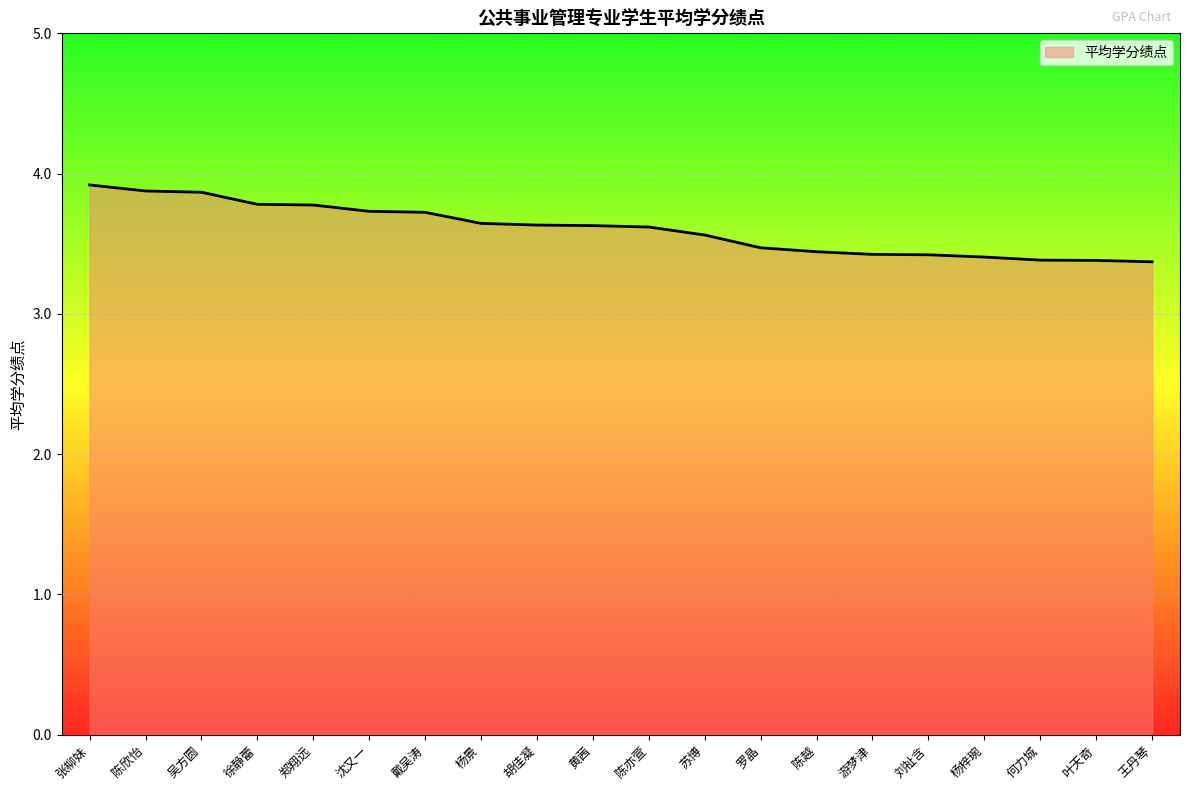

Which category has the highest value across all series?

张柳妹